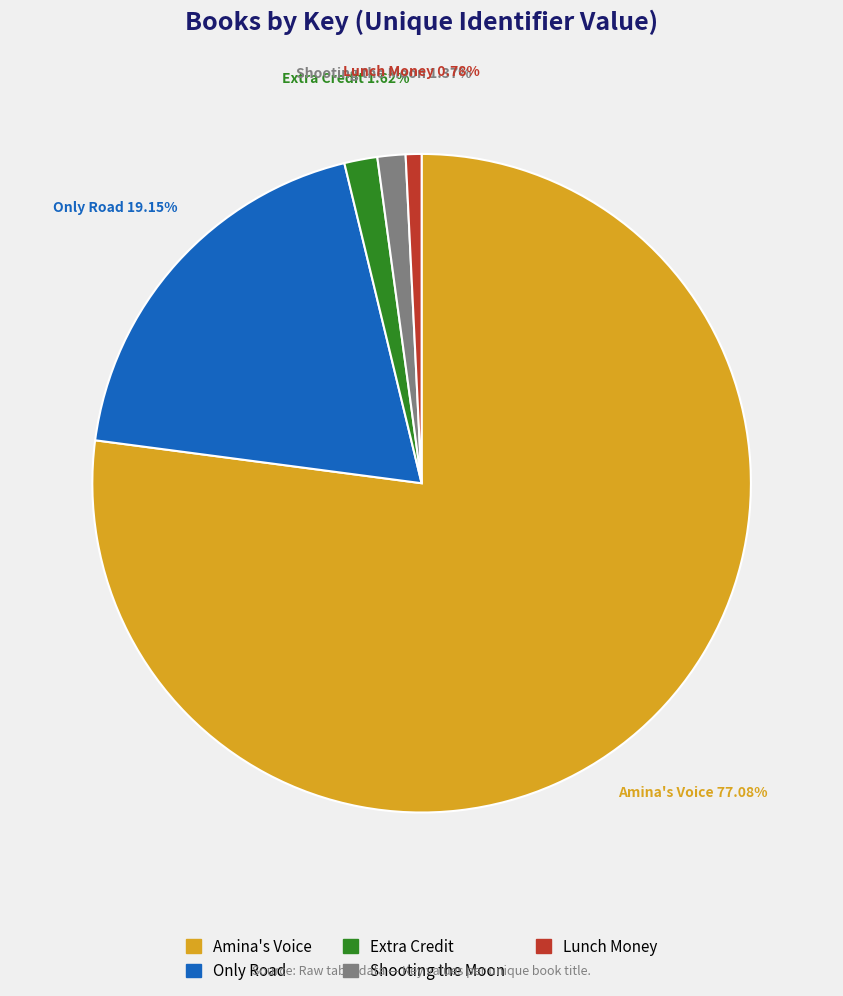

Approximately how many times larger is the value at Amina's Voice compared to Extra Credit?

47.6